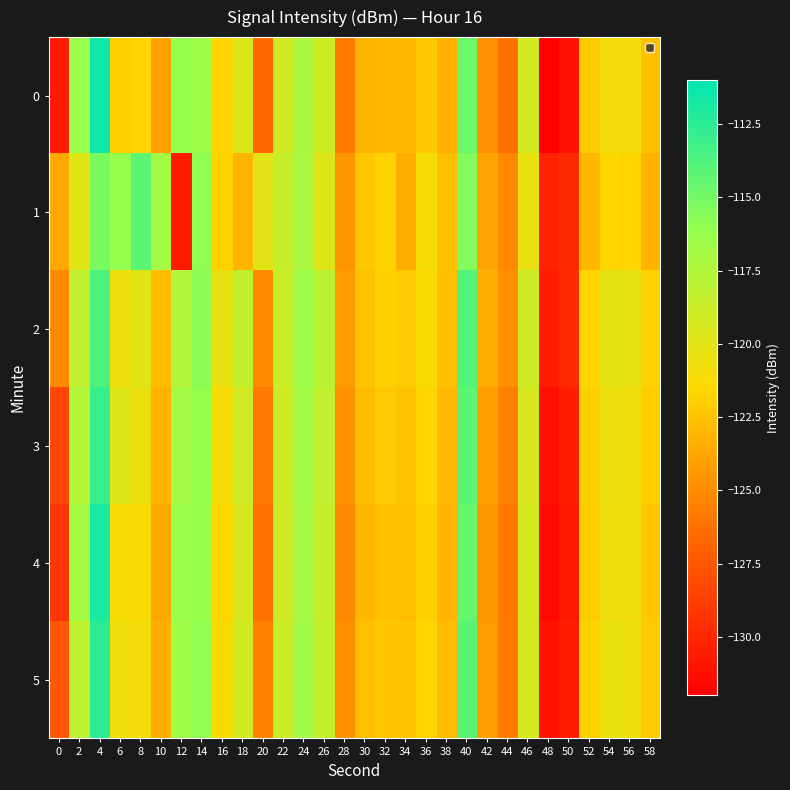

What is the minimum value shown in the chart?

-131.8